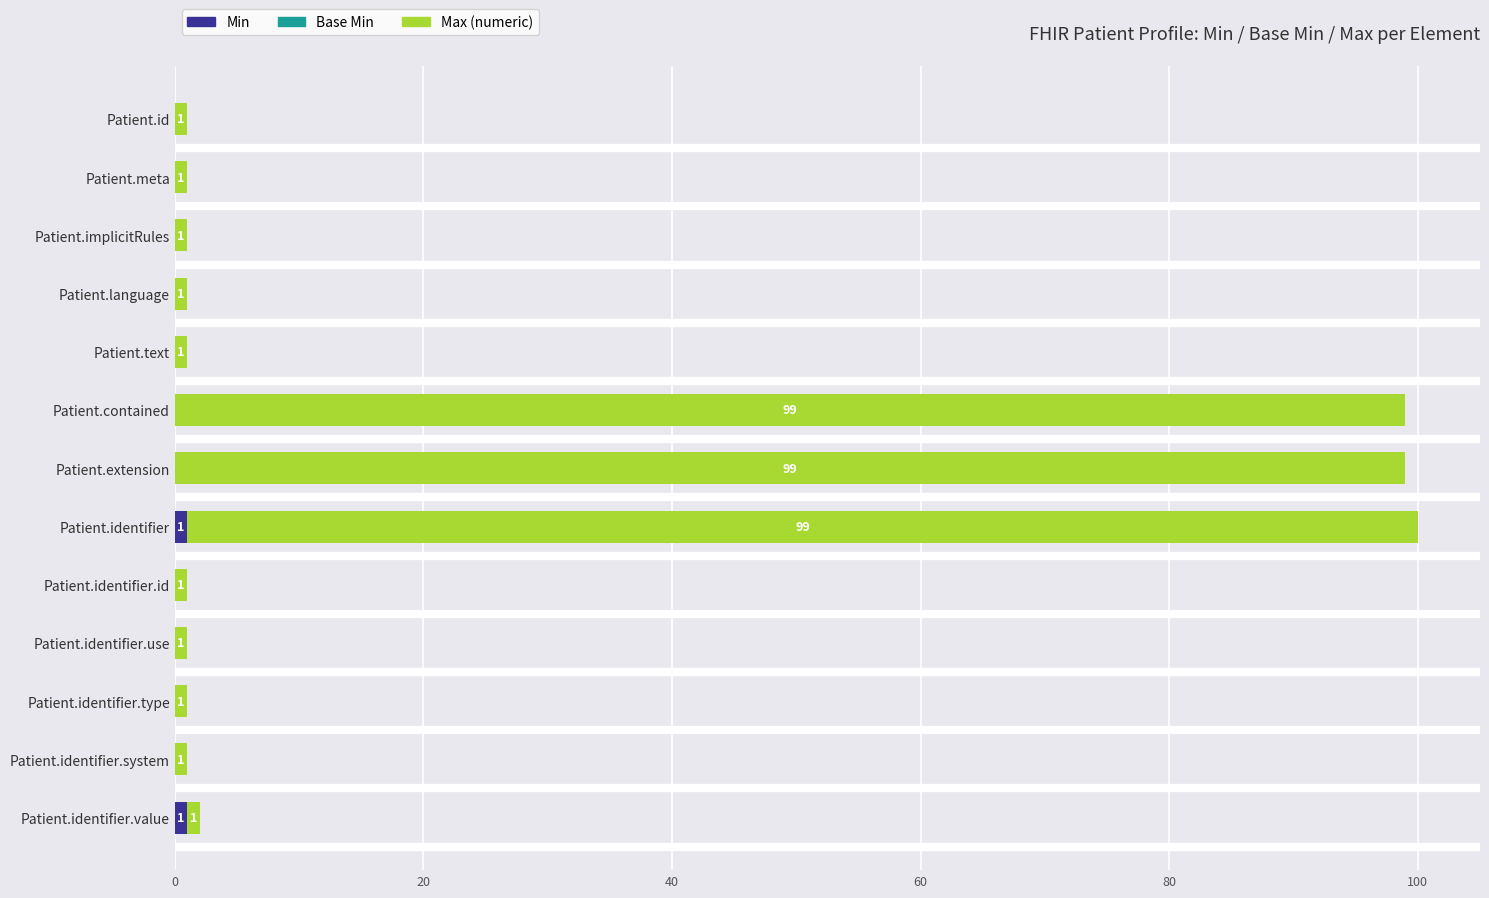

What is the total value across all series at Patient.identifier?

100